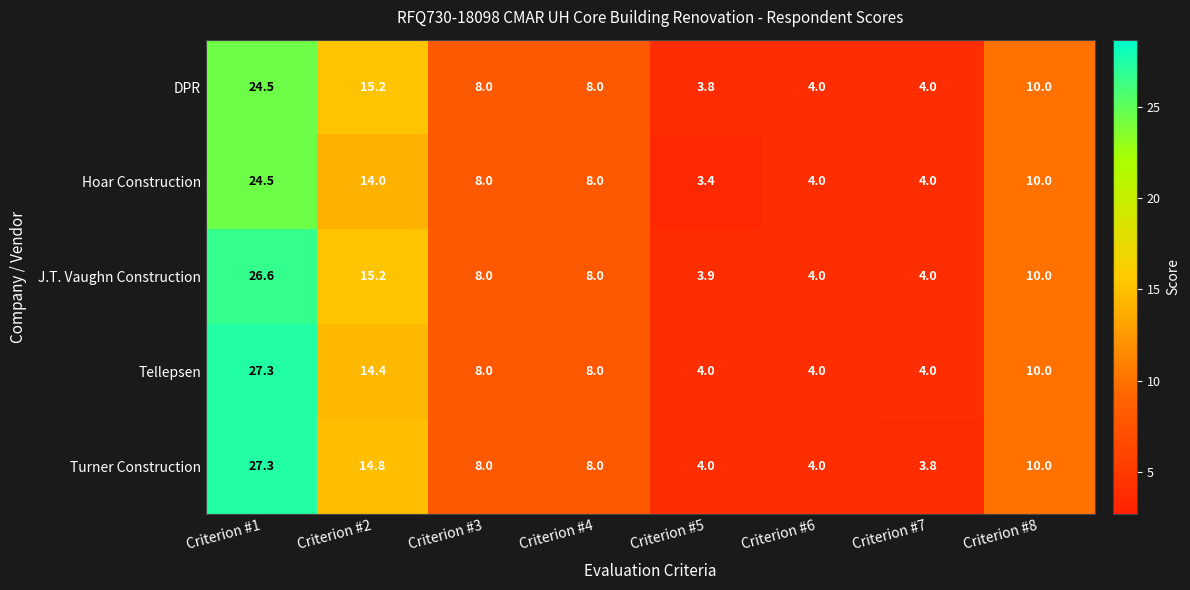

What is the greatest value displayed?

27.3